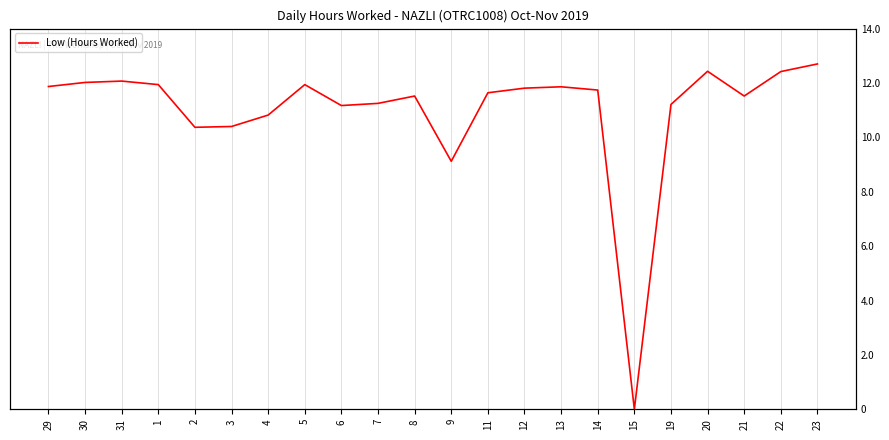

What is the change in value from 29 to 30?

+0.2